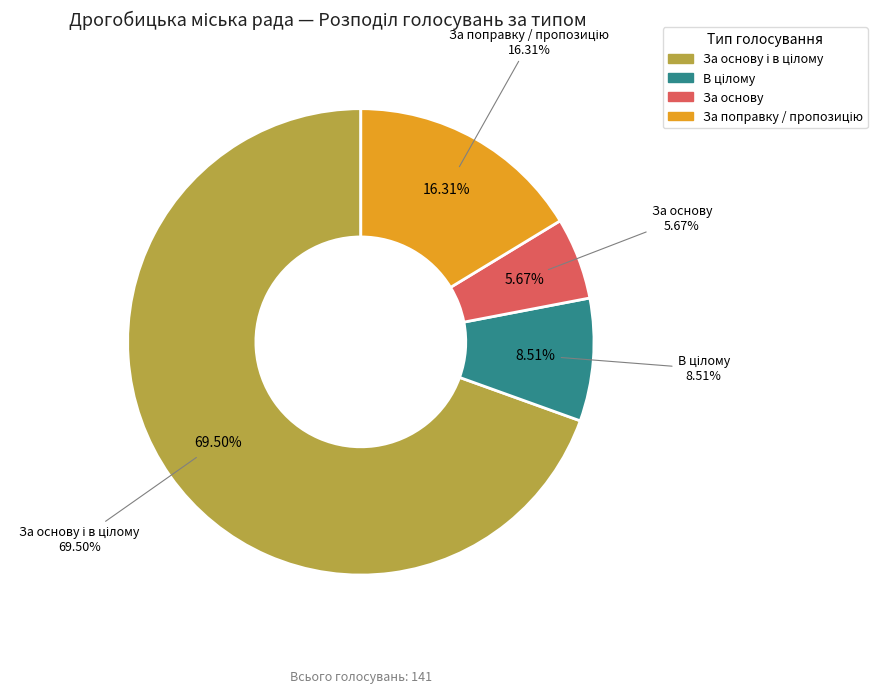

True or false: За поправку / пропозицію accounts for 27% of the total.

False